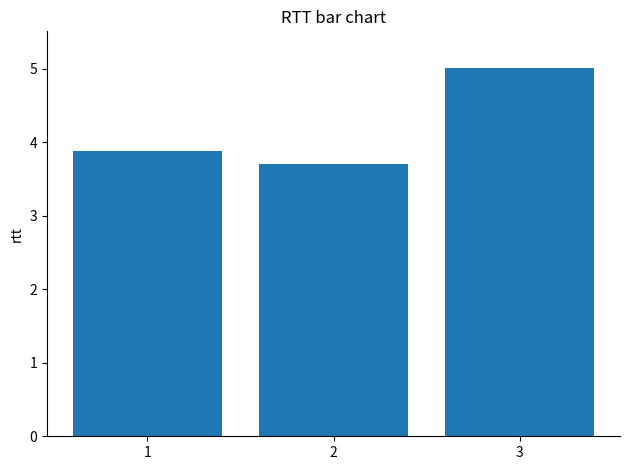

Reading left to right, list all the values displayed in this chart.

1=3.9	2=3.7	3=5.0